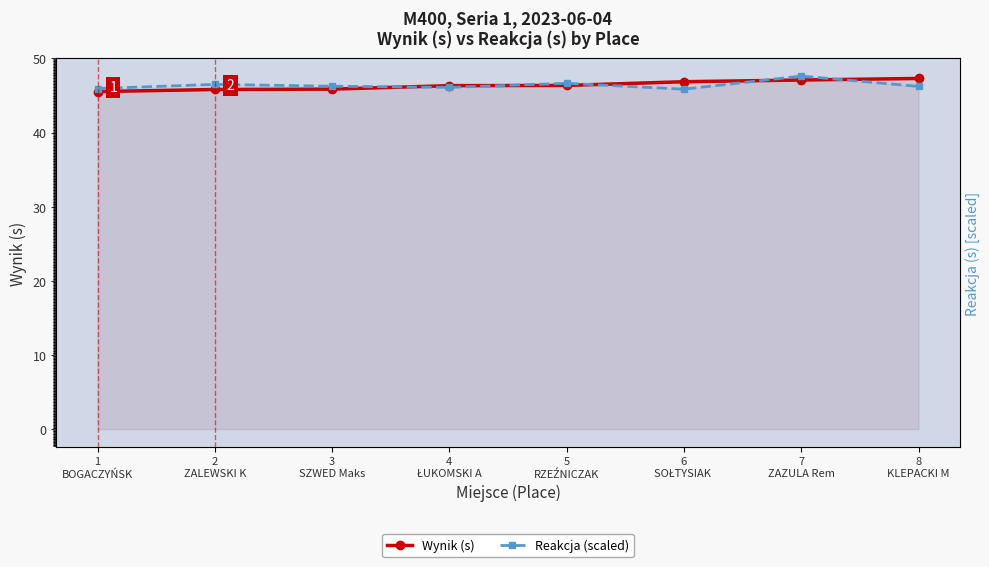

What is the difference between the Reakcja (scaled) values at 7
ZAZULA Rem and 3
SZWED Maks?

1.4